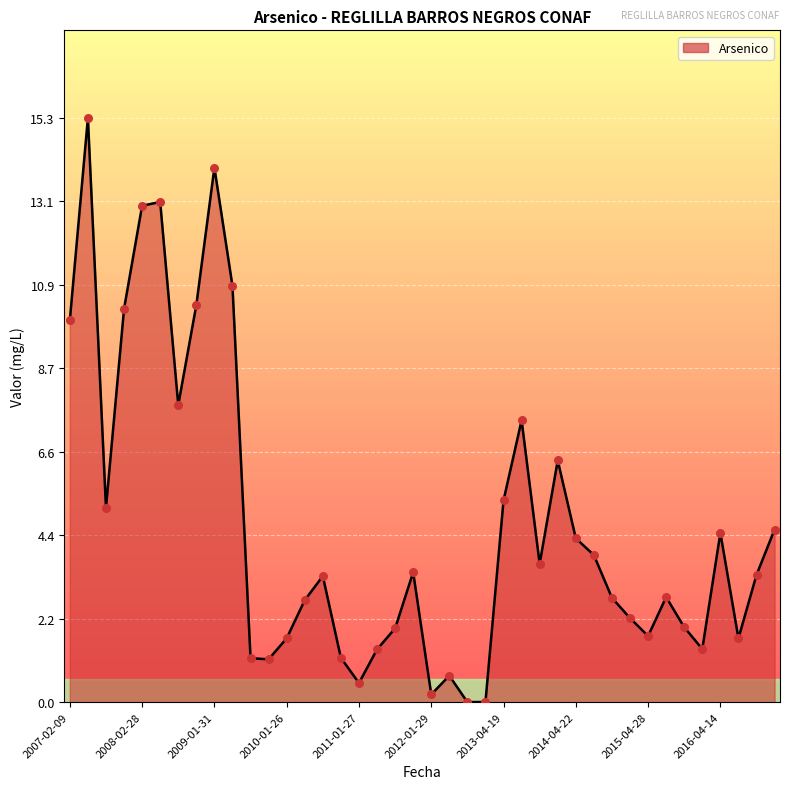

What is the maximum value shown in the chart?

15.3